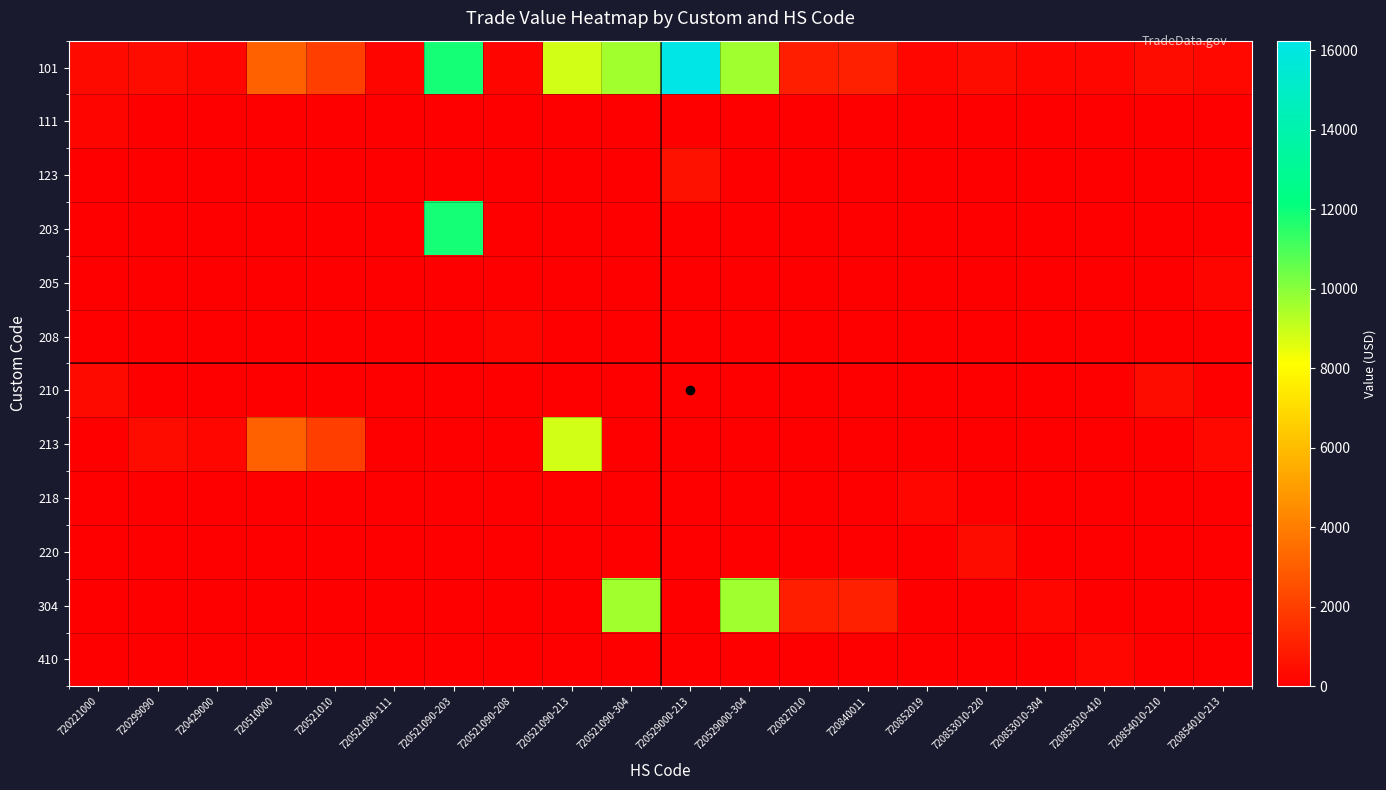

What is the total value across all series at 720529000-304?

19284